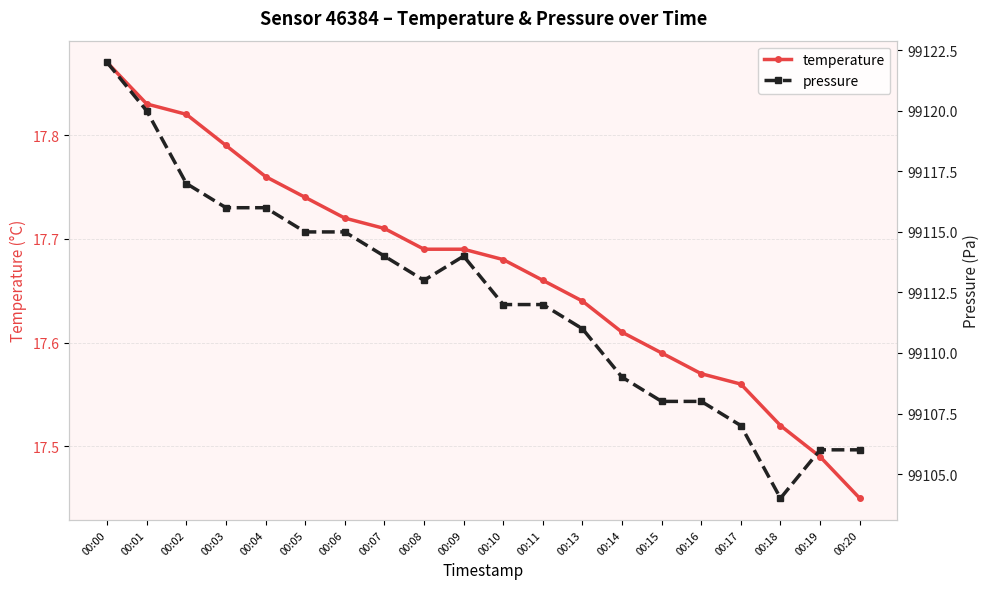

Does the chart display data point markers on the line(s)?

Yes